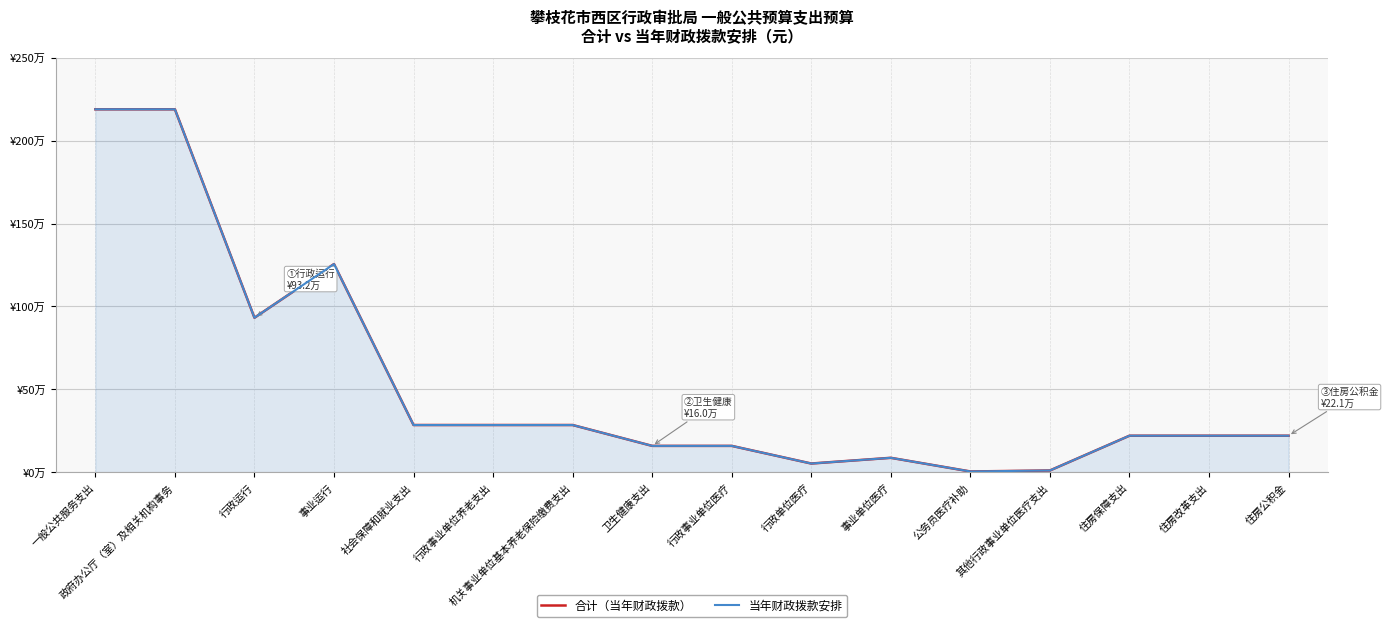

Rank the series at 卫生健康支出 from highest to lowest value.

合计（当年财政拨款）, 当年财政拨款安排